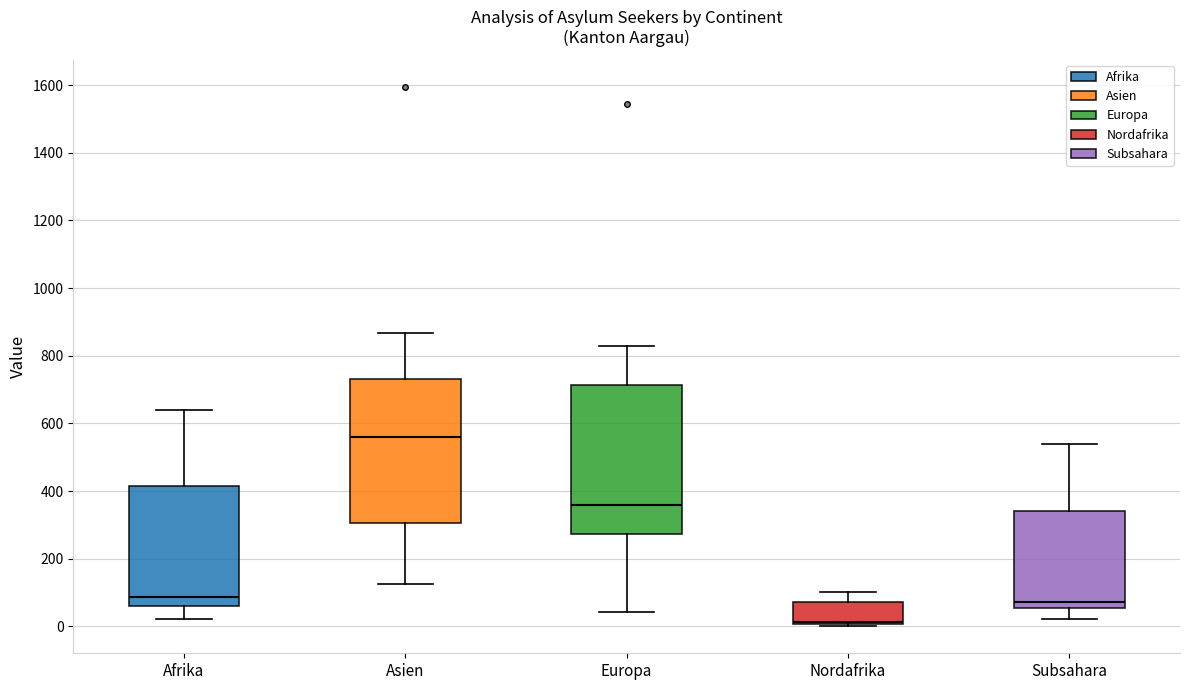

Which box has the lowest median line?

Nordafrika